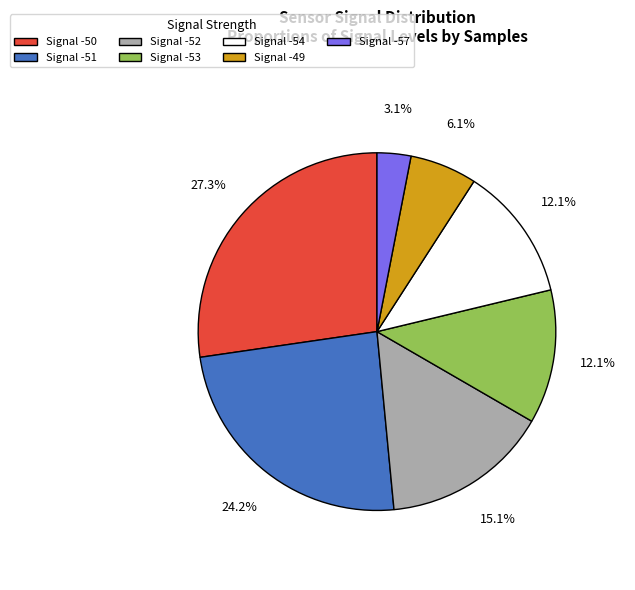

Is there a majority slice in this chart?

No